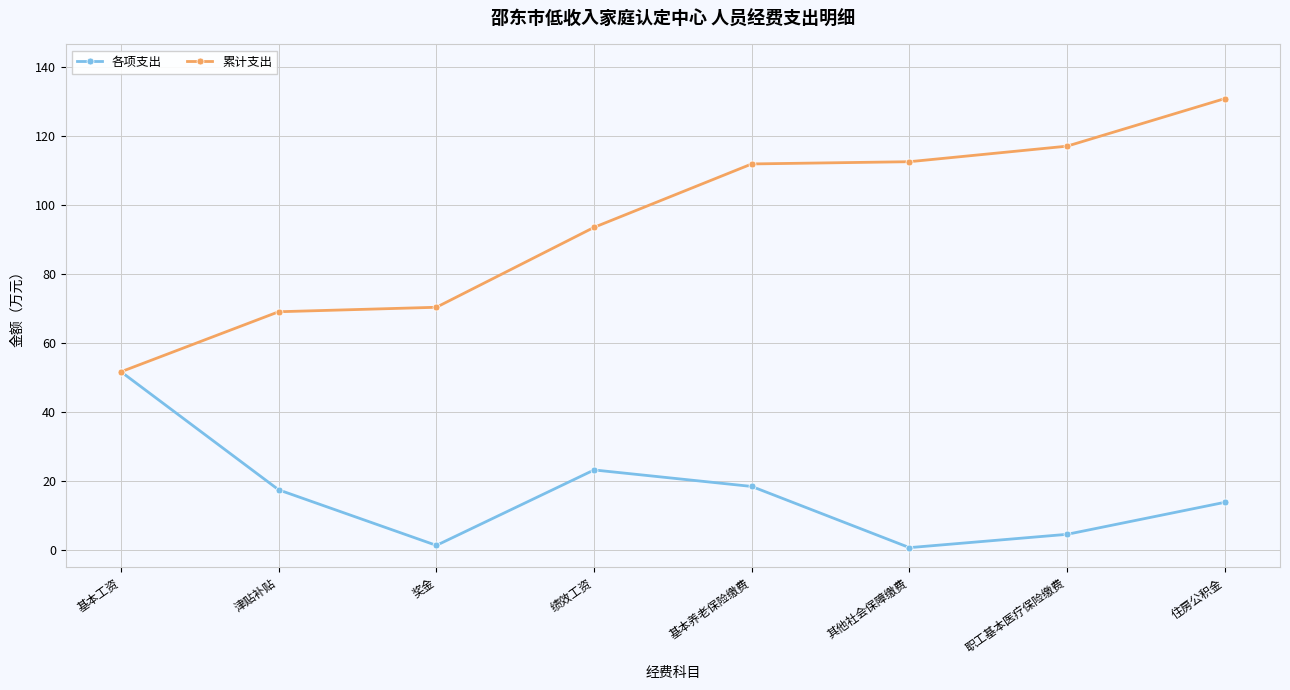

What is the maximum value for 各项支出?

51.6